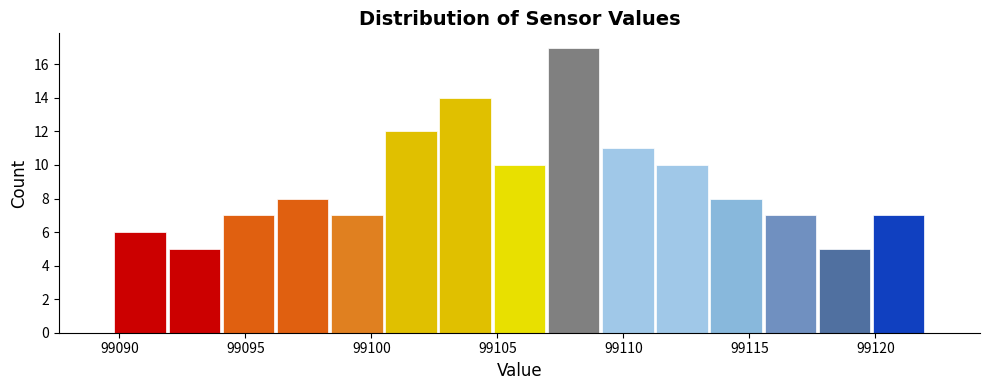

Which range on the x-axis has the tallest bar?

99106.95 to 99109.10